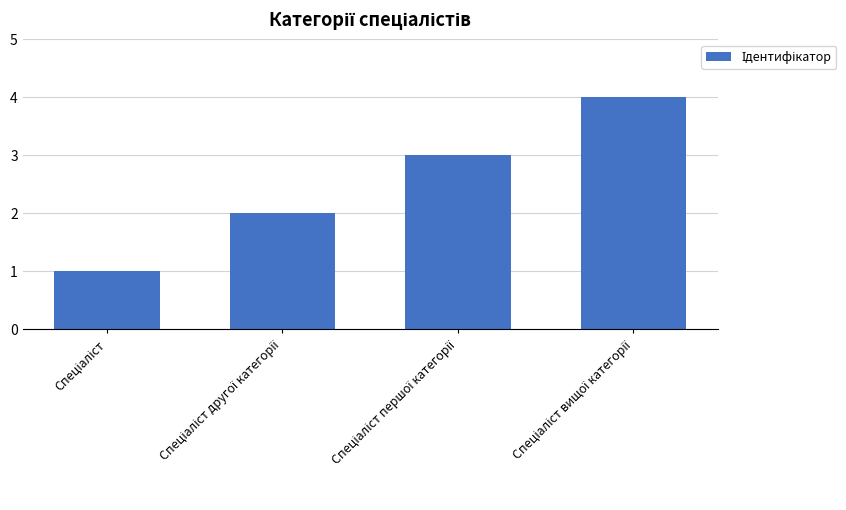

What is the difference between the maximum and minimum values?

3